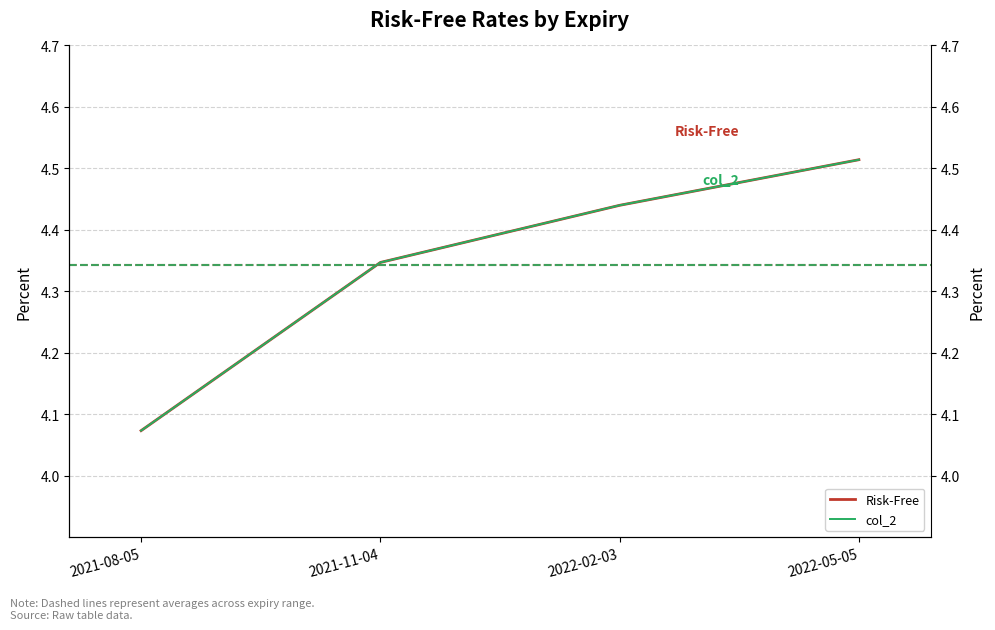

Is it true that col_2 equals 2.4 at 2022-02-03?

False